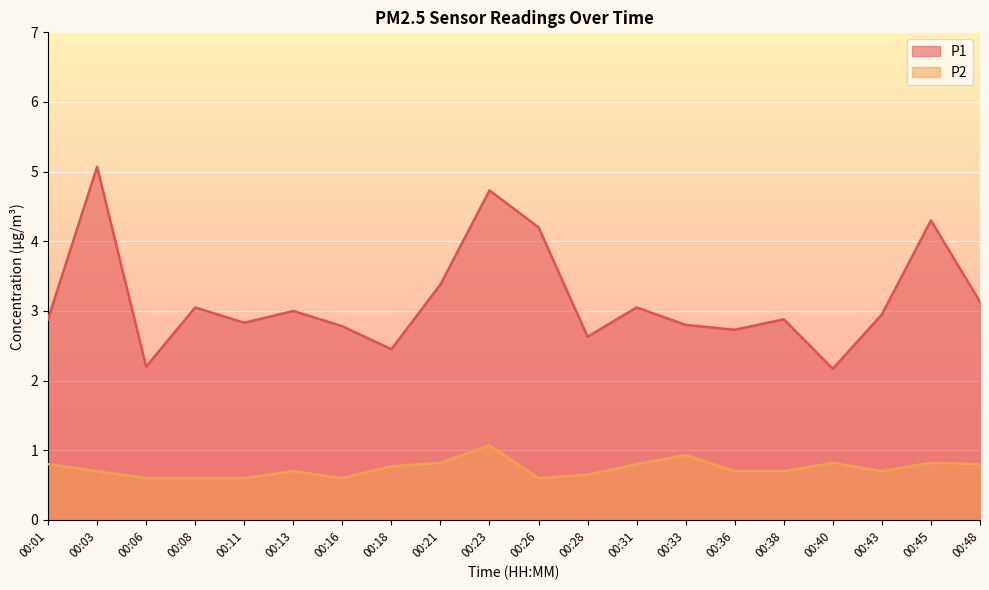

What is the approximate value of P2 at 00:16?

0.6